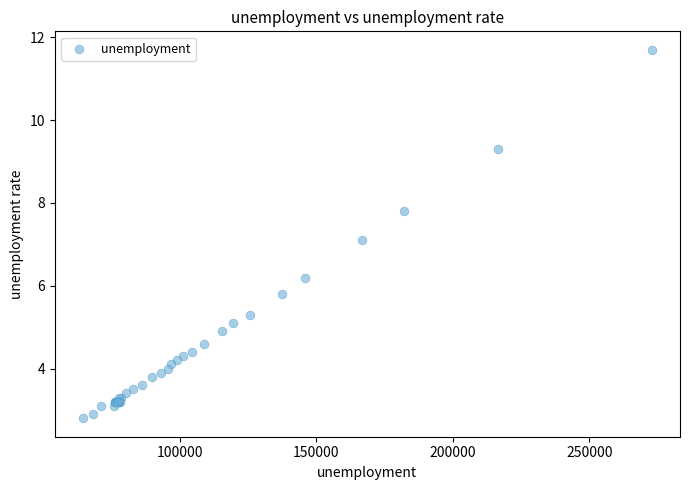

What Y value in the scatter plot is closest to 7?

7.1